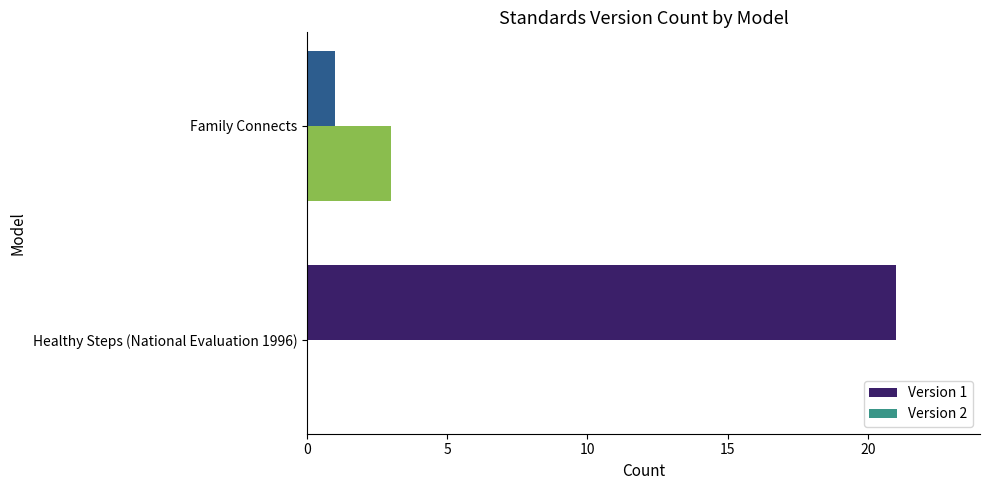

How many series are shown in this chart?

2